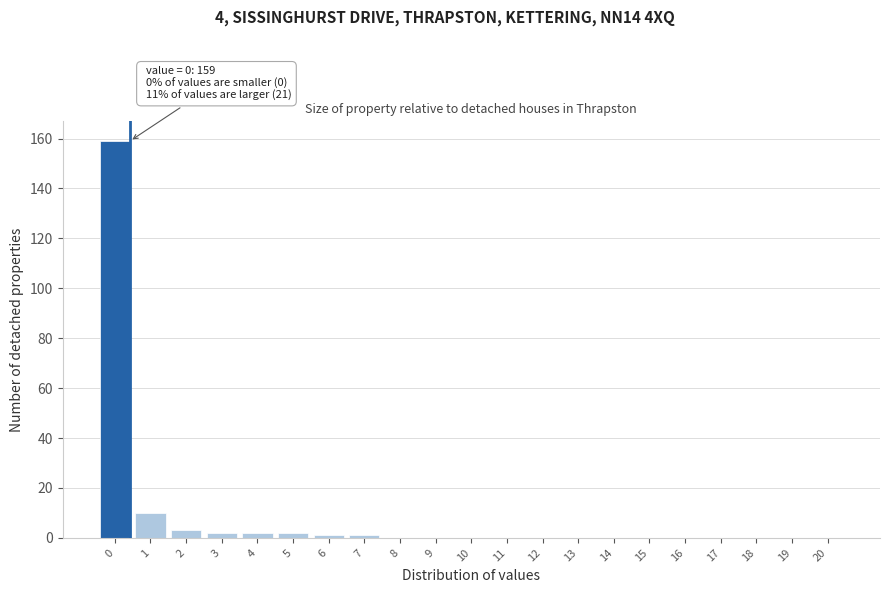

Reading left to right, list all the values displayed in this chart.

0=159	1=10	2=3	3=2	4=2	5=2	6=1	7=1	8=0	9=0	10=0	11=0	12=0	13=0	14=0	15=0	16=0	17=0	18=0	19=0	20=0